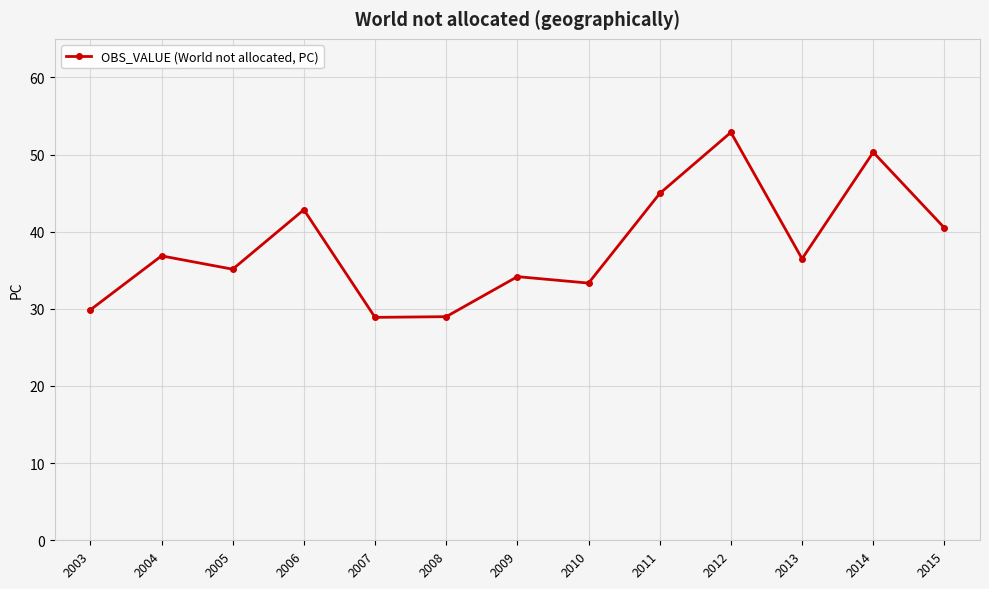

Is it true that the value at 2014 is 20.1?

False